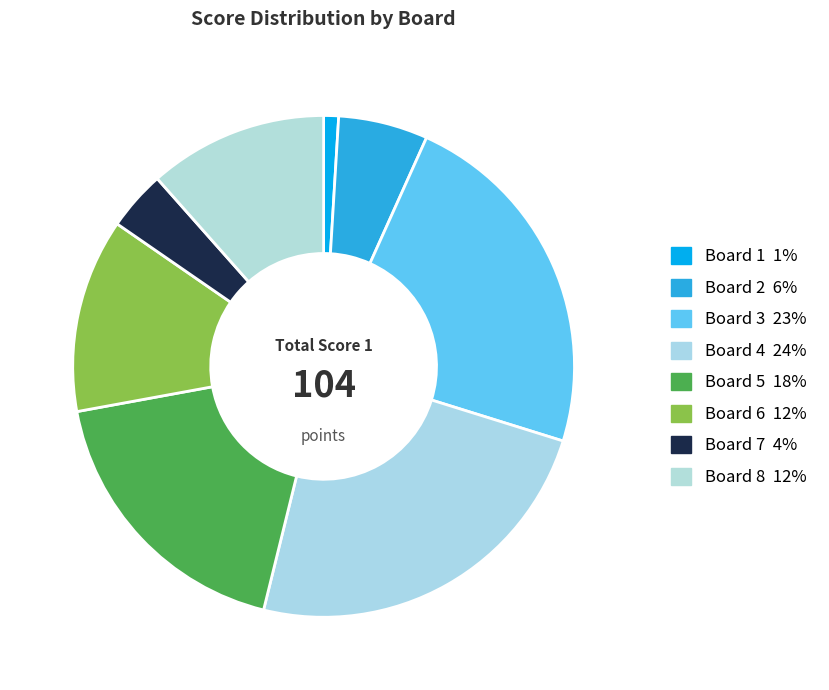

To the nearest percent, what is the difference between the largest and smallest slice percentages?

23%